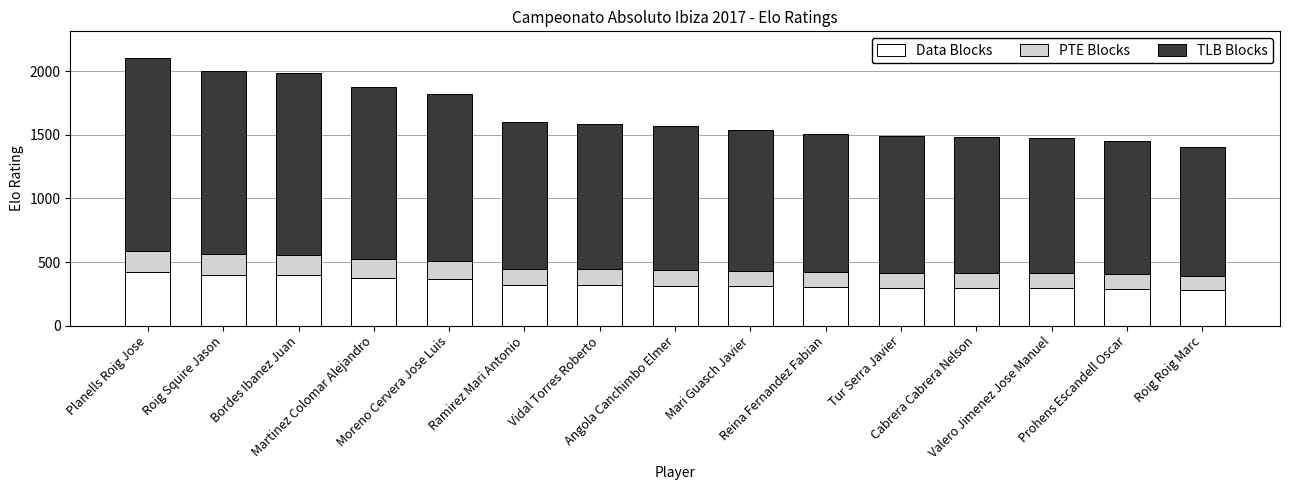

The Data Blocks series shows 308.0 at Mari Guasch Javier. True or false?

True